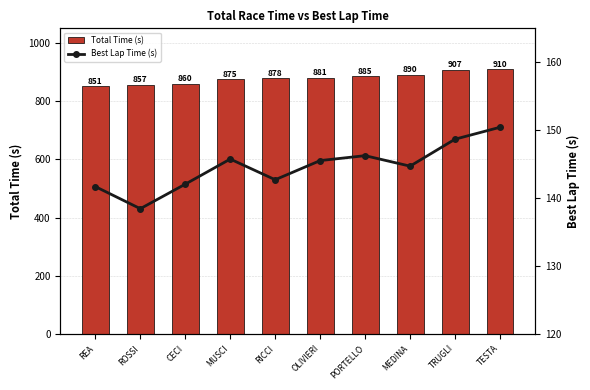

Reading right to left, extract all data points from this chart.

Total Time (s): 909.7	907.1	890.3	885.2	881.0	877.9	875.1	859.6	856.6	851.3
Best Lap Time (s): 150.4	148.7	144.7	146.3	145.5	142.7	145.8	142.1	138.5	141.7